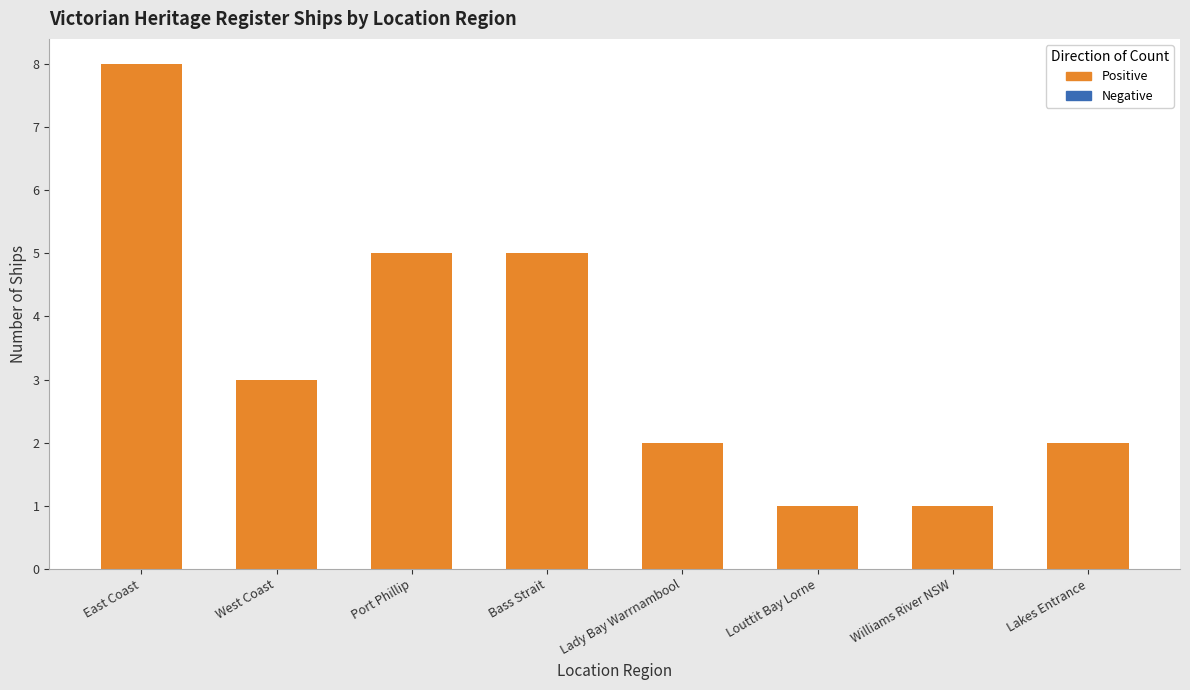

What is the maximum value shown in the chart?

8